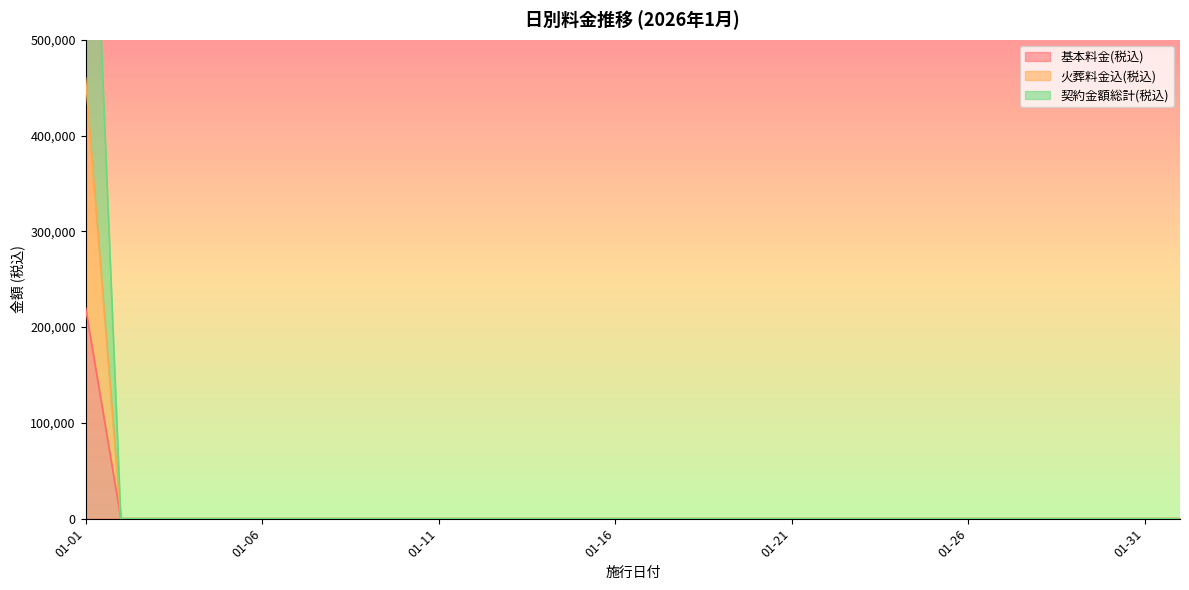

What is the maximum value for 基本料金(税込)?

220000